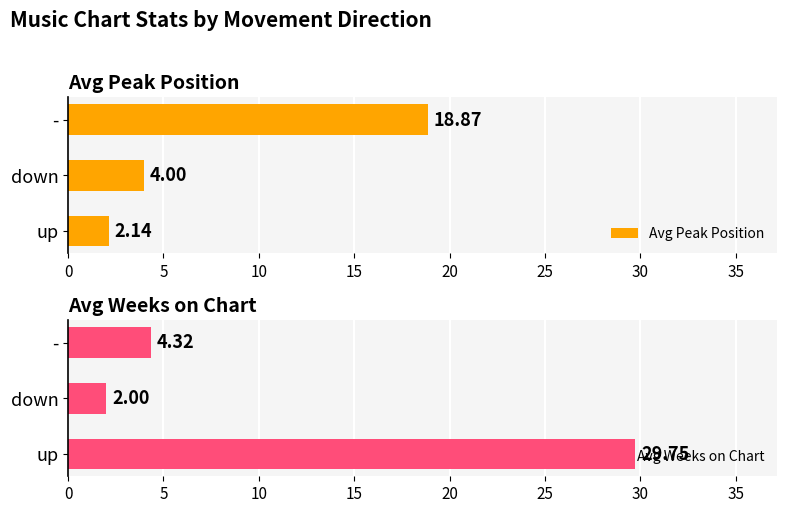

List the series in order of their overall mean, lowest first.

Avg Peak Position, Avg Weeks on Chart